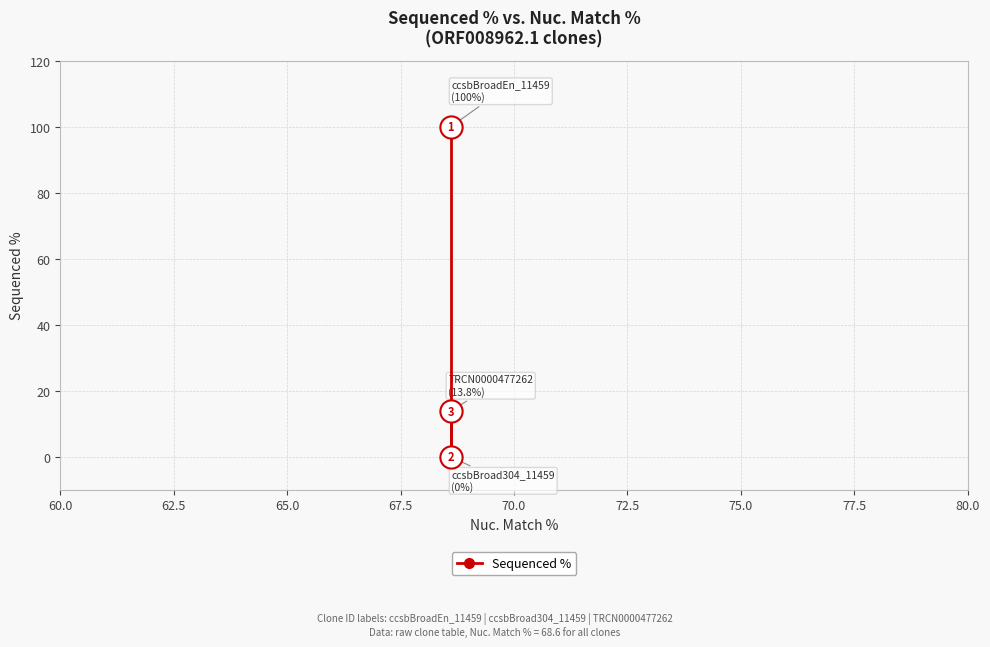

Count the number of data series in this chart.

1